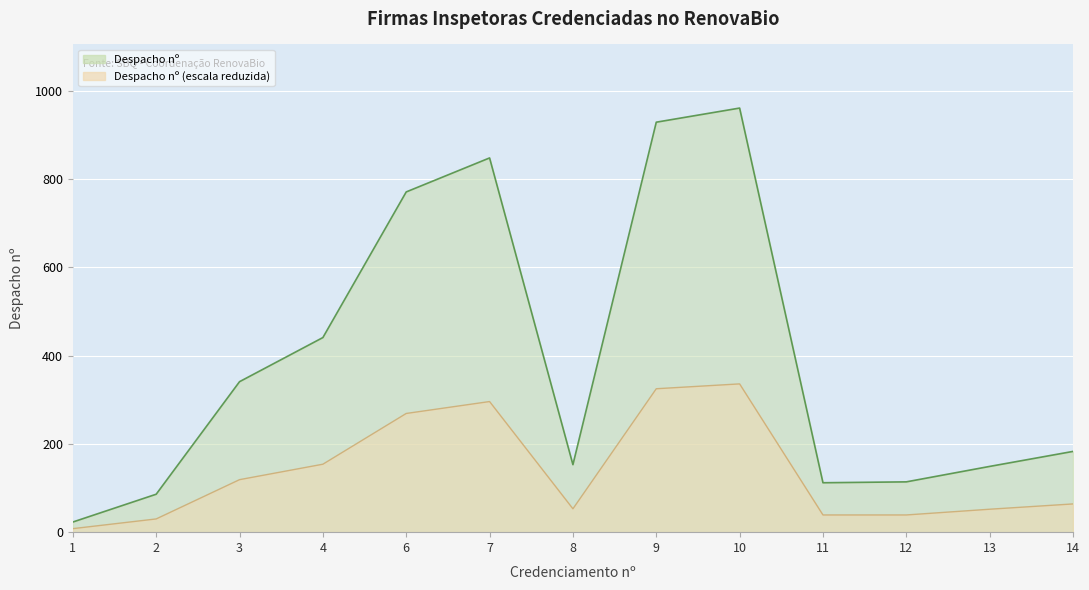

What value does the data have at 10?

961